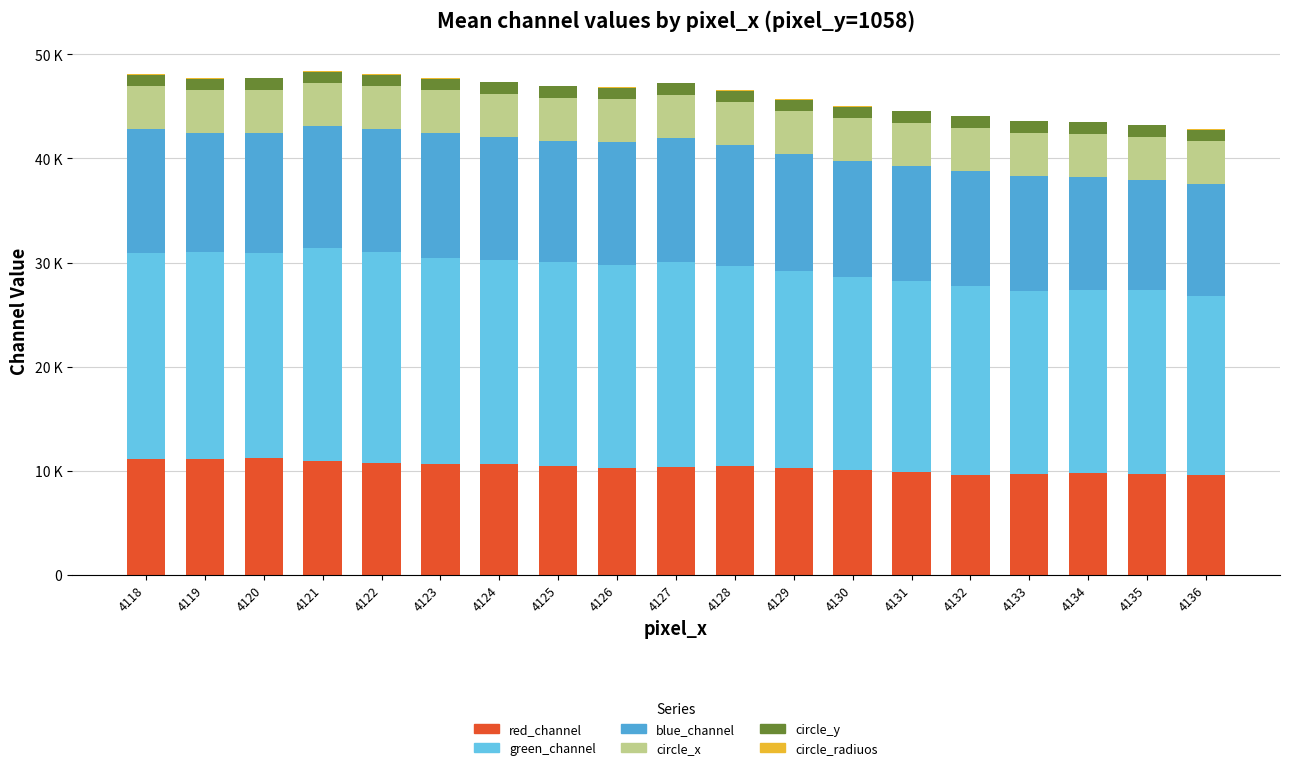

Are the bars horizontal?

No